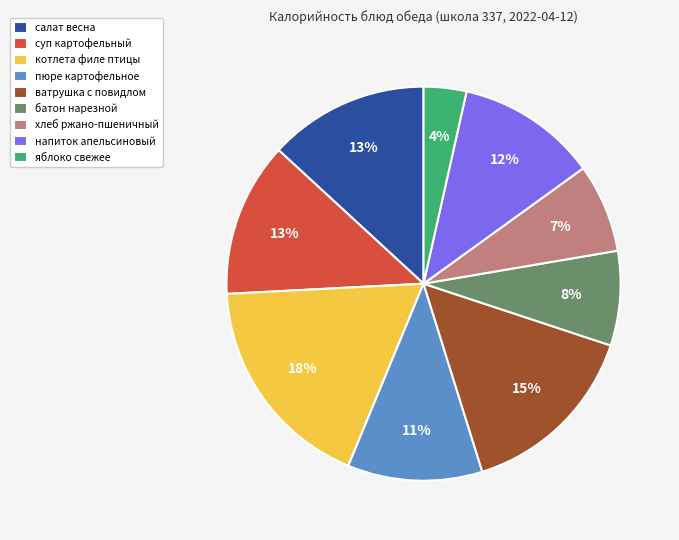

To the nearest percent, what percentage of the pie is батон нарезной?

8%